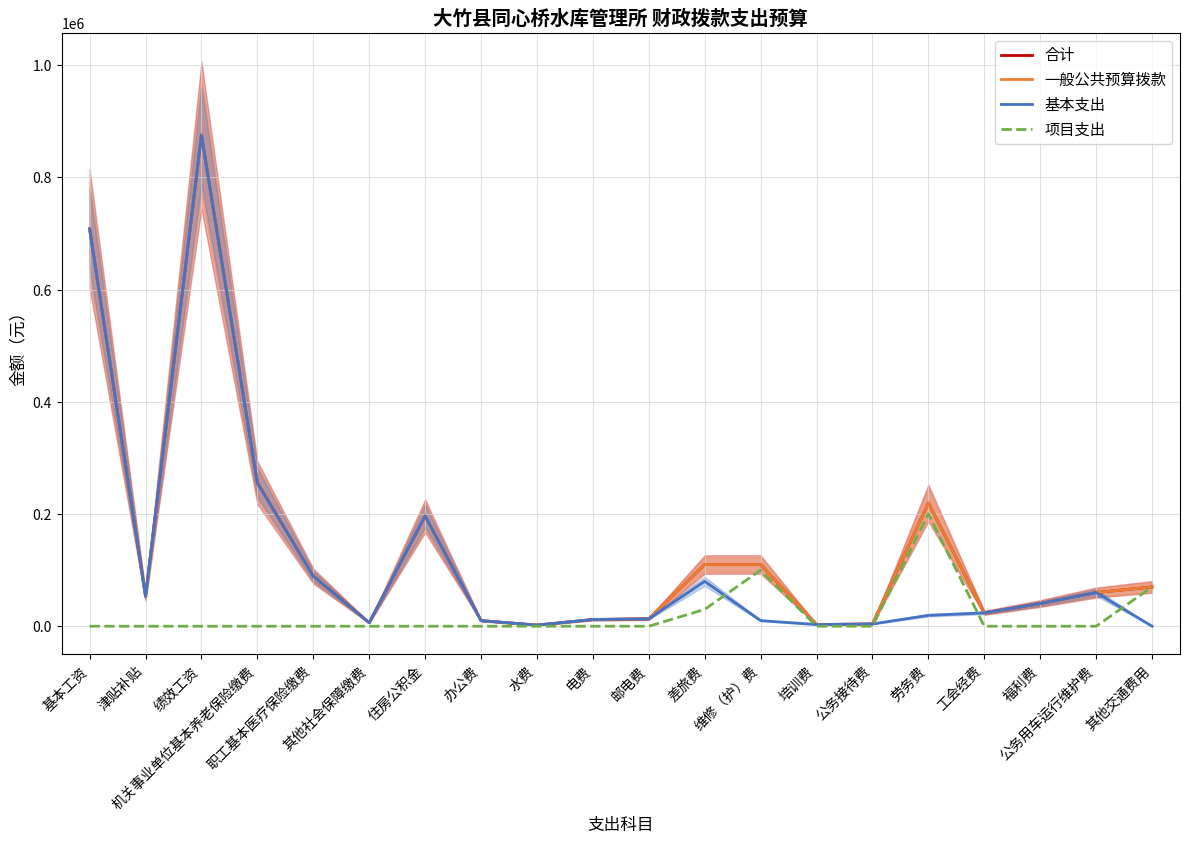

What is the difference between the 项目支出 values at 公务接待费 and 差旅费?

30000